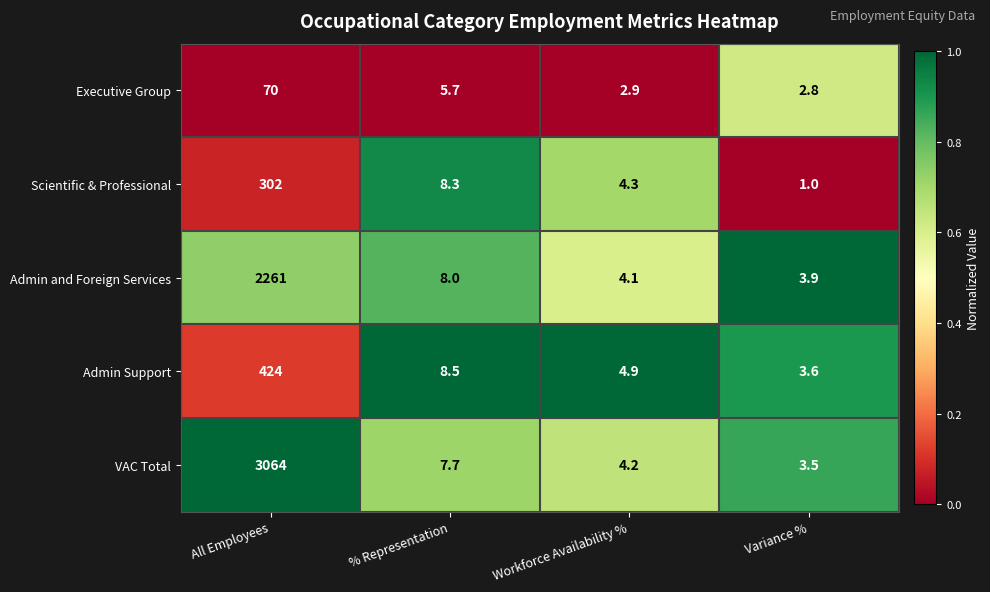

What is the lowest value of the Admin and Foreign Services series?

3.9